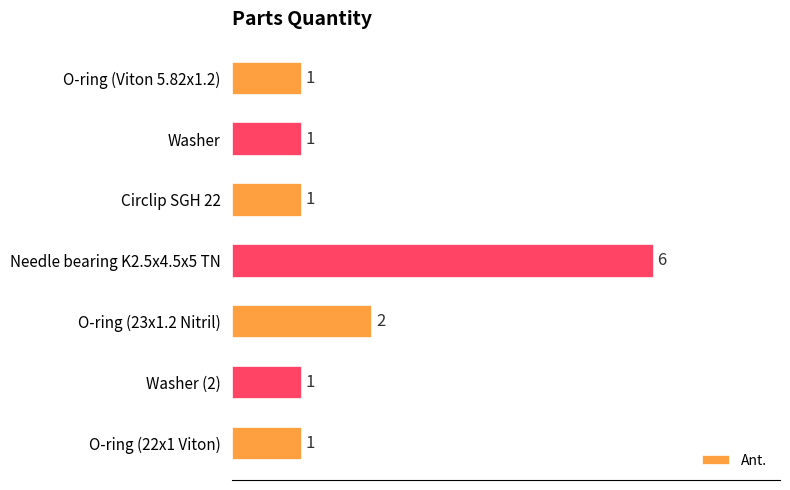

What is the label of the 1st bar from the top?

O-ring (Viton 5.82x1.2)